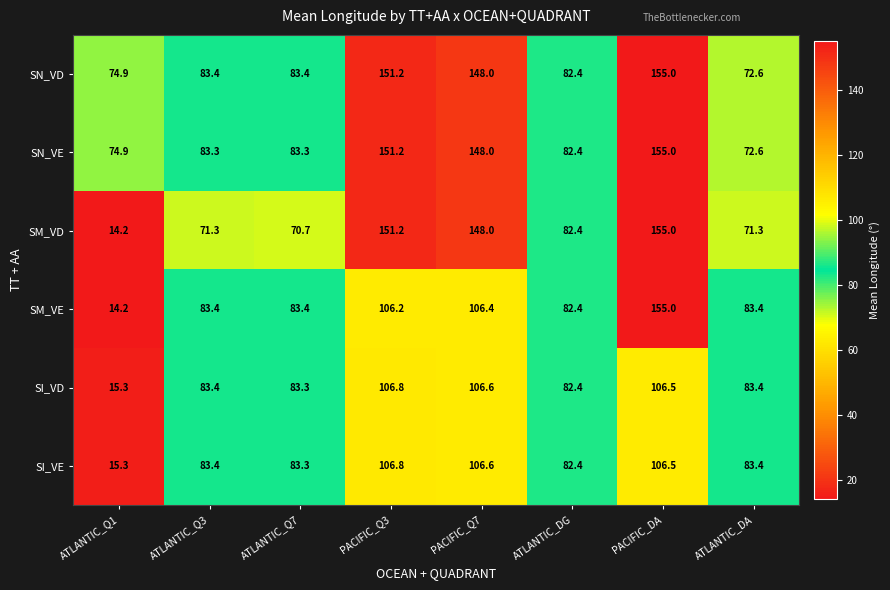

How many distinct data groups are displayed?

6